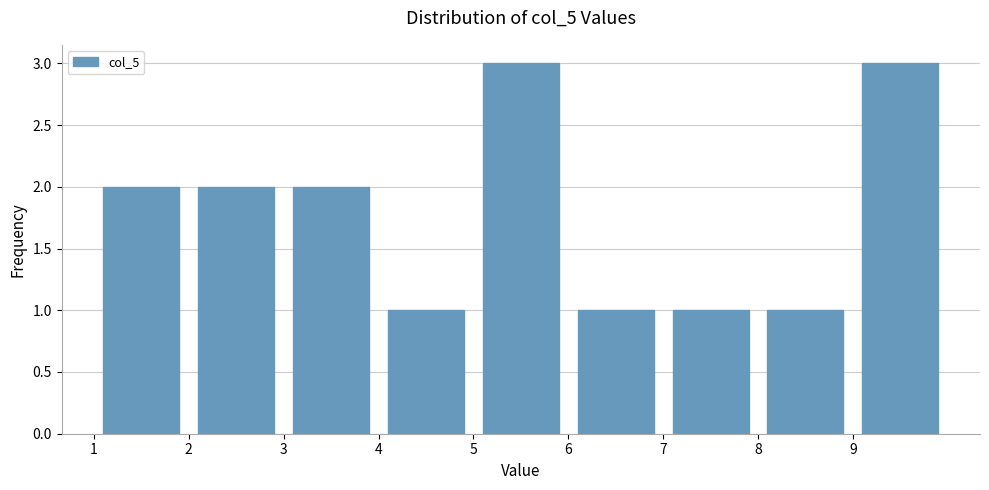

What is the height of the bar covering 3 to 4 on the x-axis? The values are not printed on the chart, so give them approximately, as read against the axis.

2